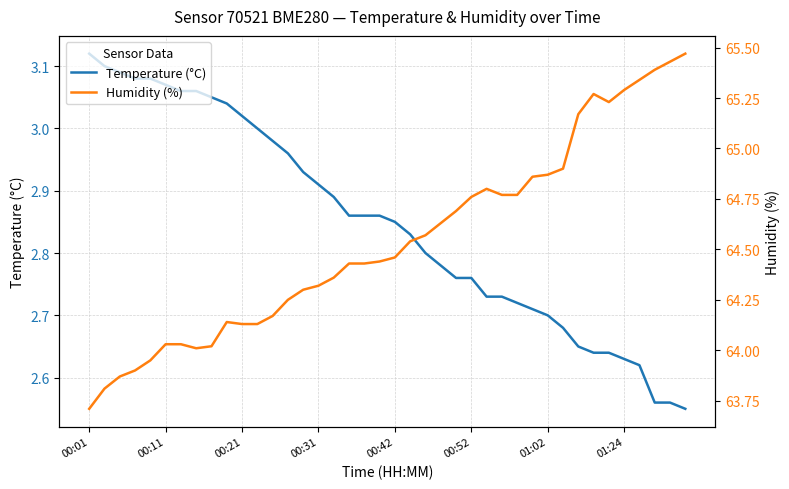

At which label does Temperature (°C) reach its peak?

00:01